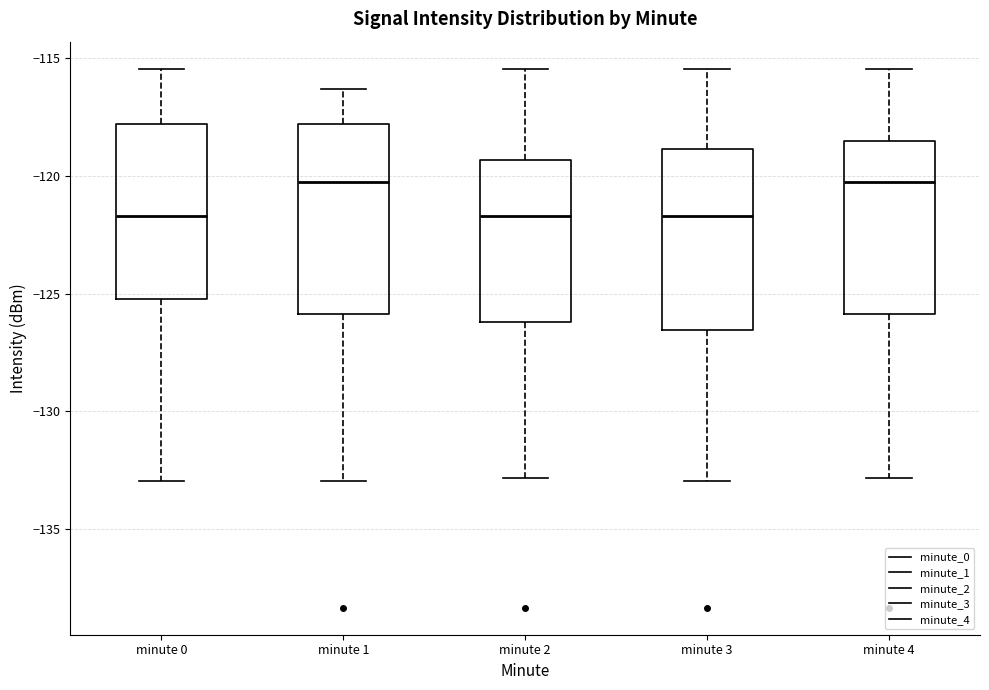

Reading left to right, read every box against the y-axis: the position of its median line, the range the box covers, and the ends of its whiskers. The values are not printed on the chart, so give them approximately, as read against the axis.

minute 0: median -121.5, box -125.0 to -118.0, whiskers -133.0 to -115.5
minute 1: median -120.5, box -126.0 to -118.0, whiskers -133.0 to -116.5
minute 2: median -121.5, box -126.0 to -119.5, whiskers -133.0 to -115.5
minute 3: median -121.5, box -126.5 to -119.0, whiskers -133.0 to -115.5
minute 4: median -120.5, box -126.0 to -118.5, whiskers -133.0 to -115.5